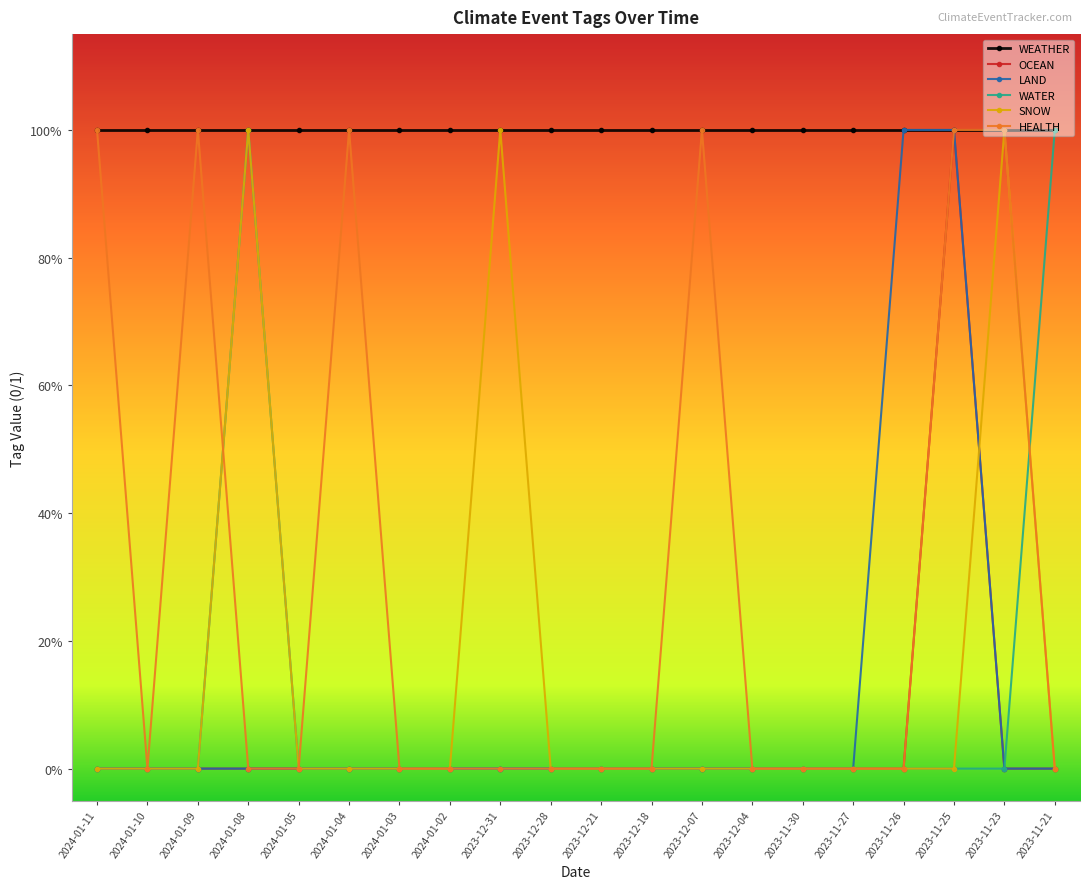

What is the difference between the WATER values at 2023-11-21 and 2023-11-23?

1